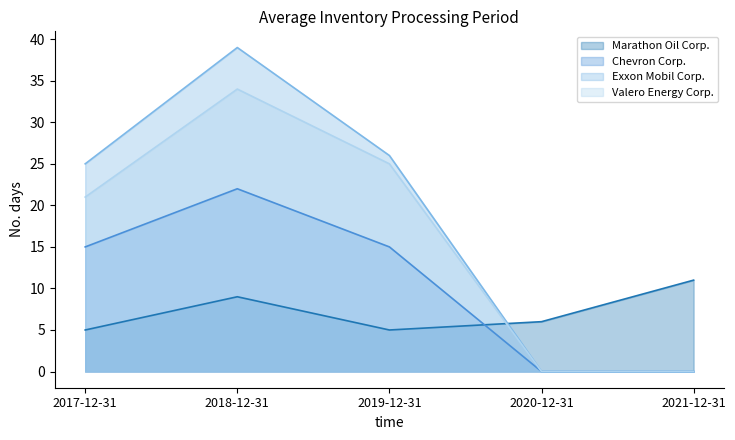

The Valero Energy Corp. series shows 34 at 2018-12-31. True or false?

True